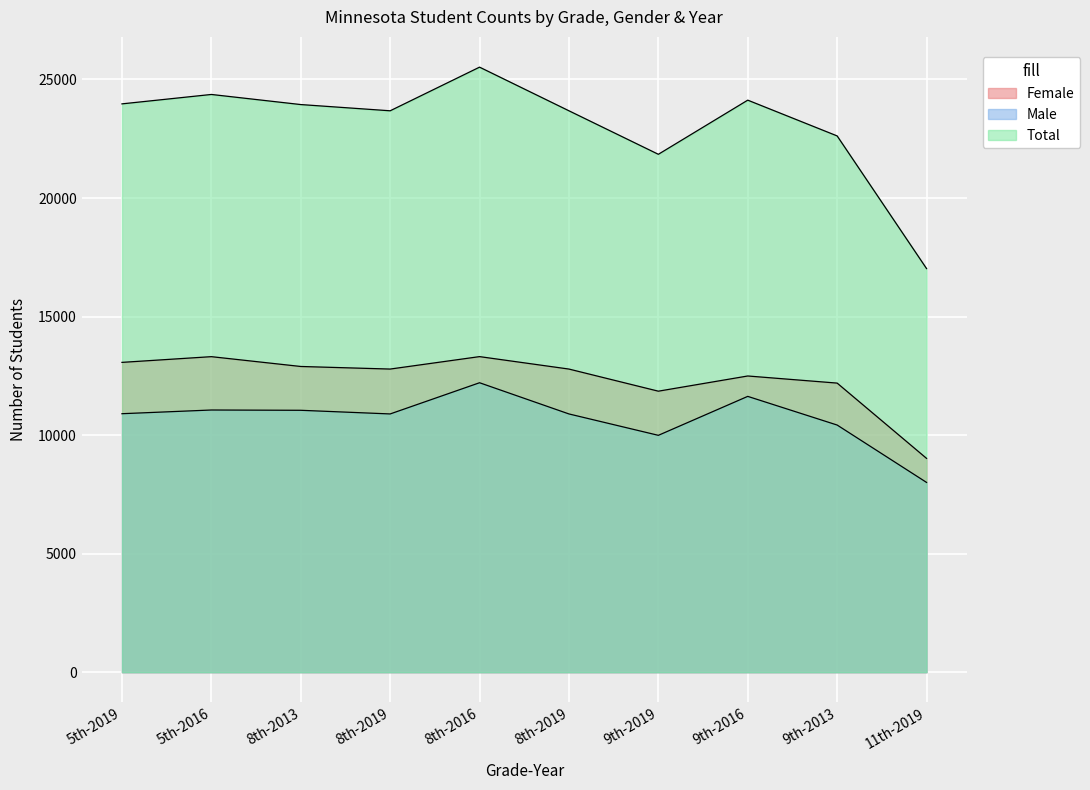

What is the difference between the second highest and second lowest values in the Total series?

2524